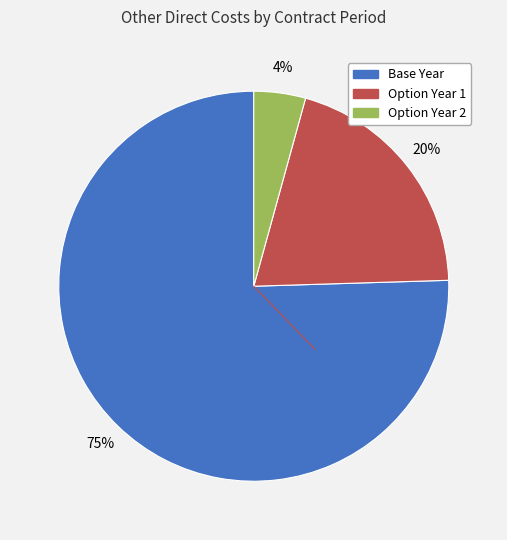

Combined, do Option Year 2 and Option Year 1 account for over 50%?

No